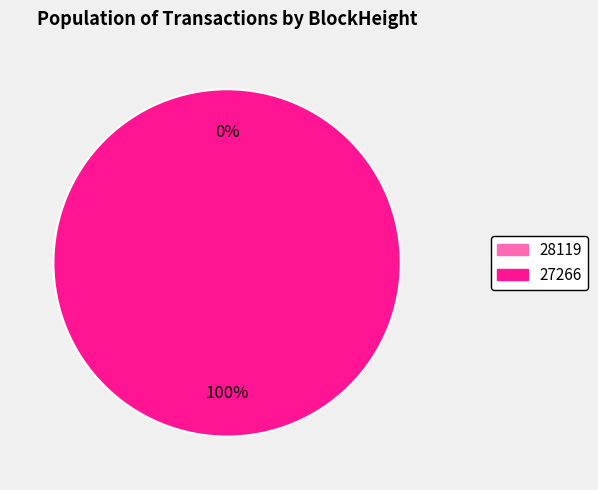

Rank the categories by value from highest to lowest.

27266, 28119